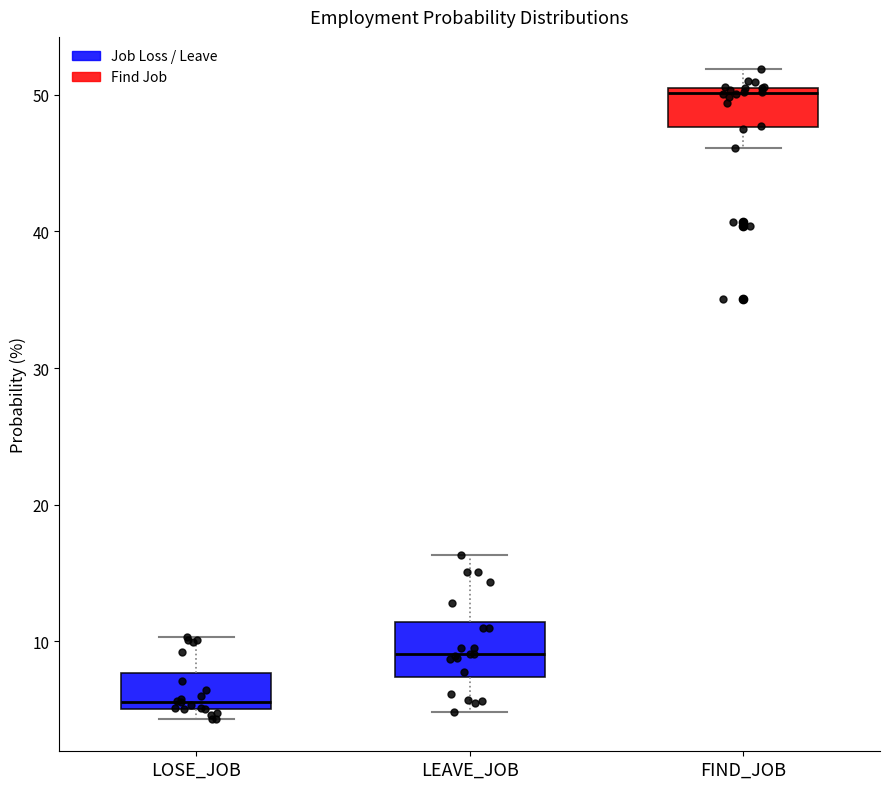

Where does the median line of the box for FIND_JOB sit on the y-axis? The values are not printed on the chart, so give them approximately, as read against the axis.

50